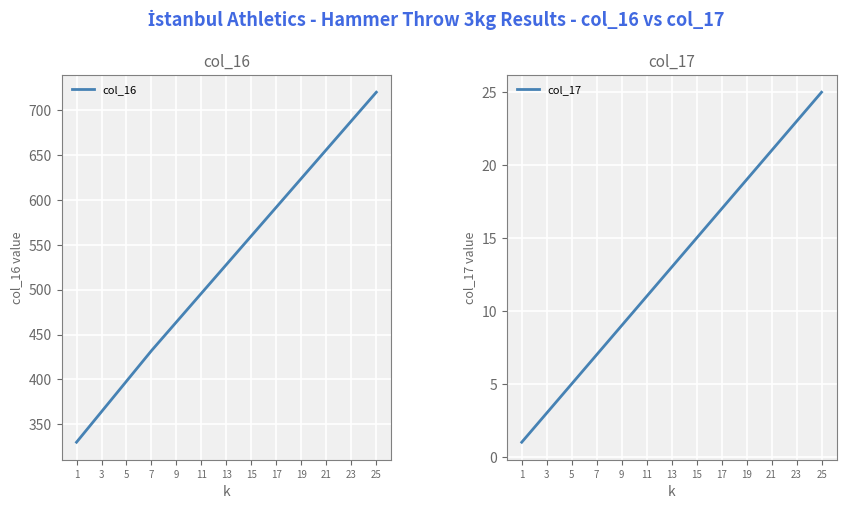

Is it true that col_17 equals 8 at 25?

False